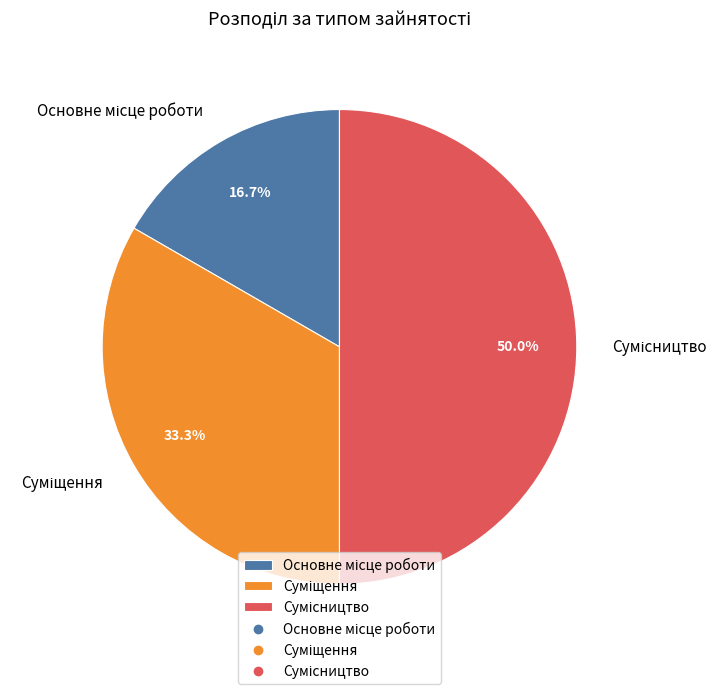

What is the change in value from Основне місце роботи to Суміщення?

+1